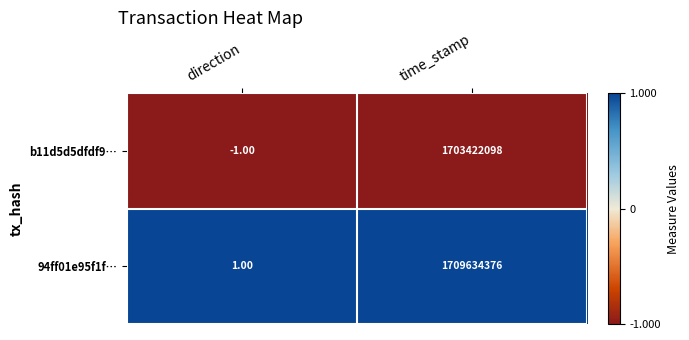

At which label is b11d5d5dfdf9… closest to 851711048?

direction